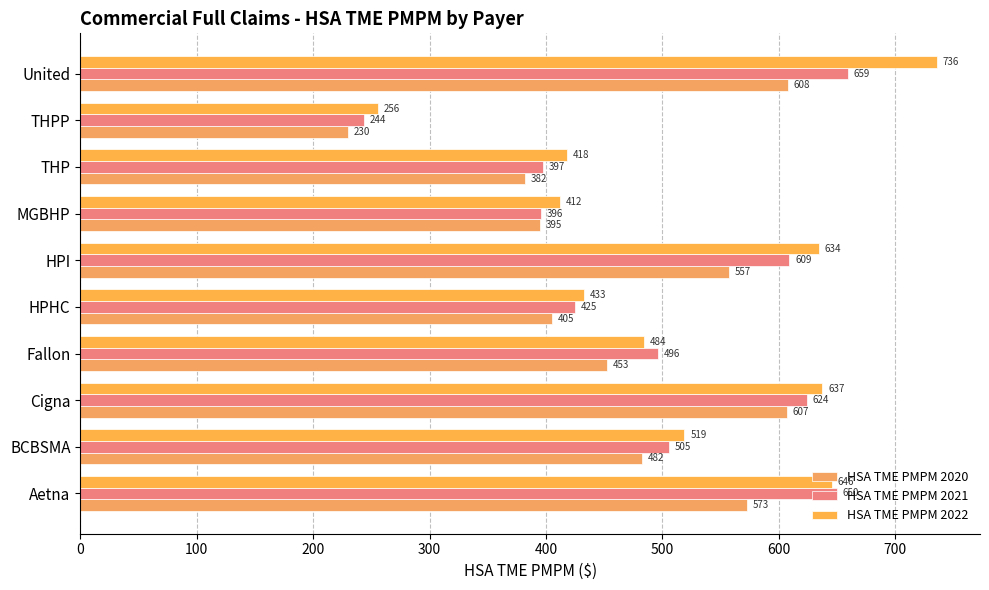

How many categories are shown in the chart?

10